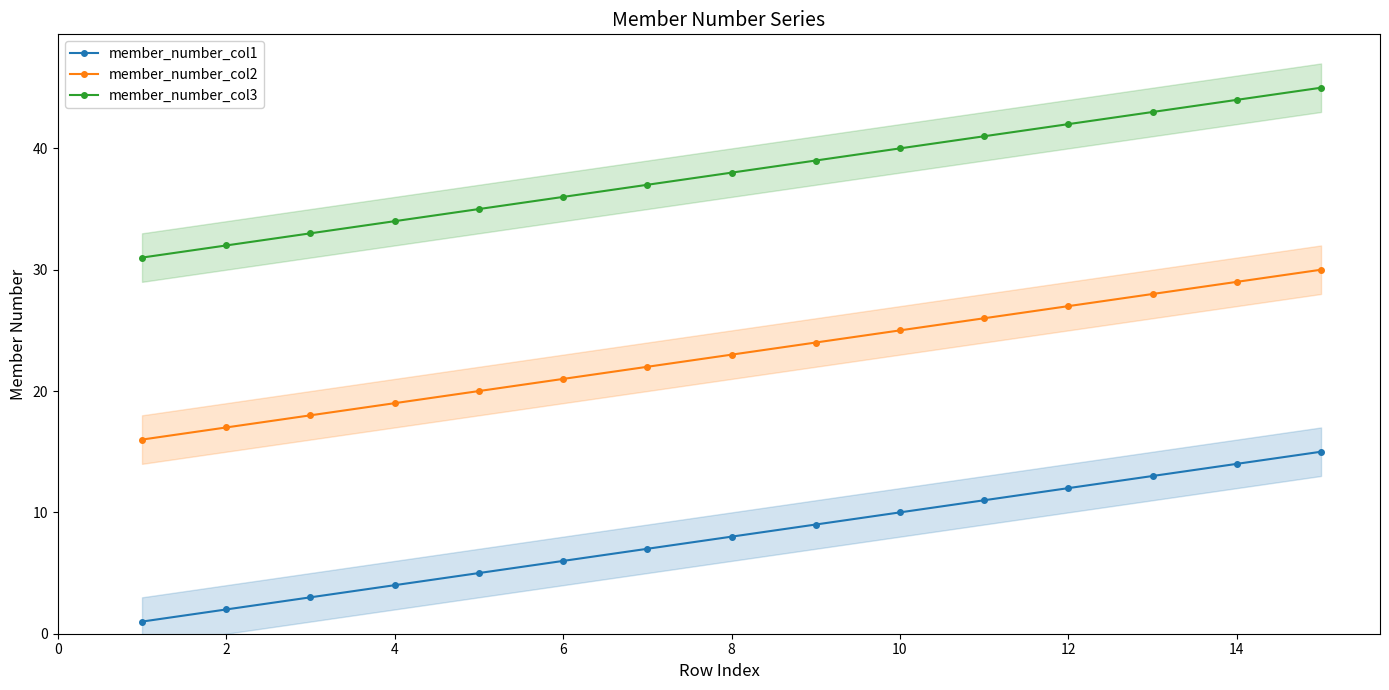

How many data points in member_number_col2 are less than 23?

7